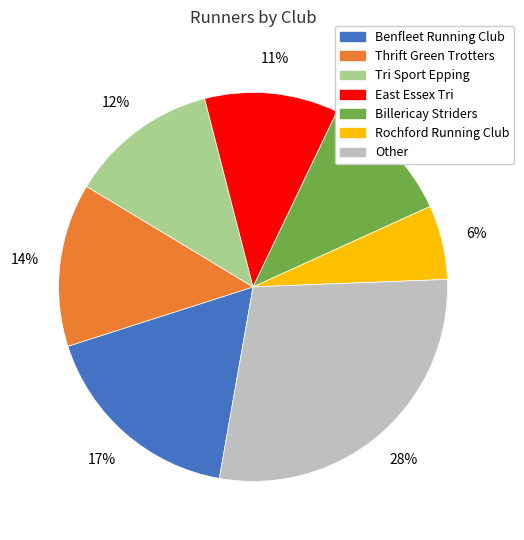

The Benfleet Running Club slice represents 25% of the pie. True or false?

False